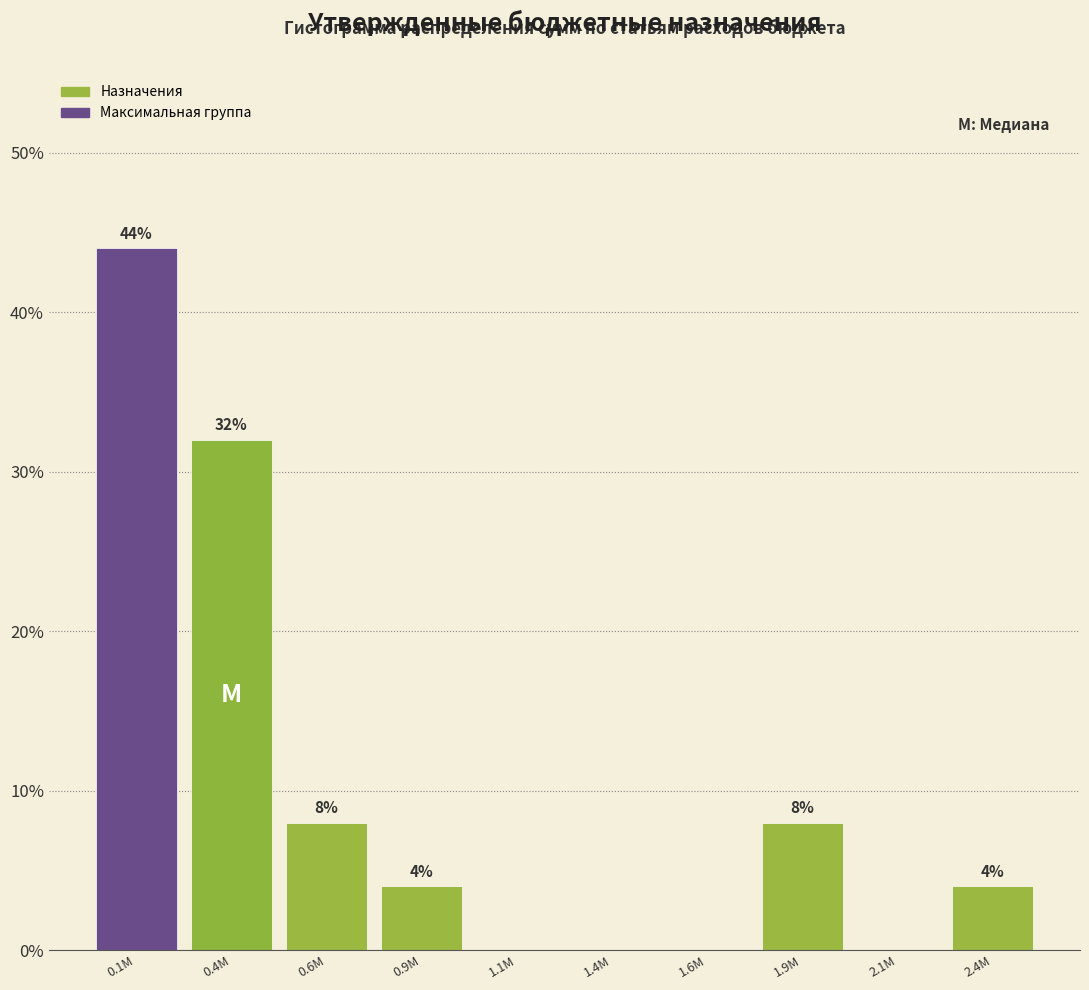

Reading left to right, what are all the values shown in this chart?

0.1M=44	0.4M=32	0.6M=8	0.9M=4	1.1M=0	1.4M=0	1.6M=0	1.9M=8	2.1M=0	2.4M=4